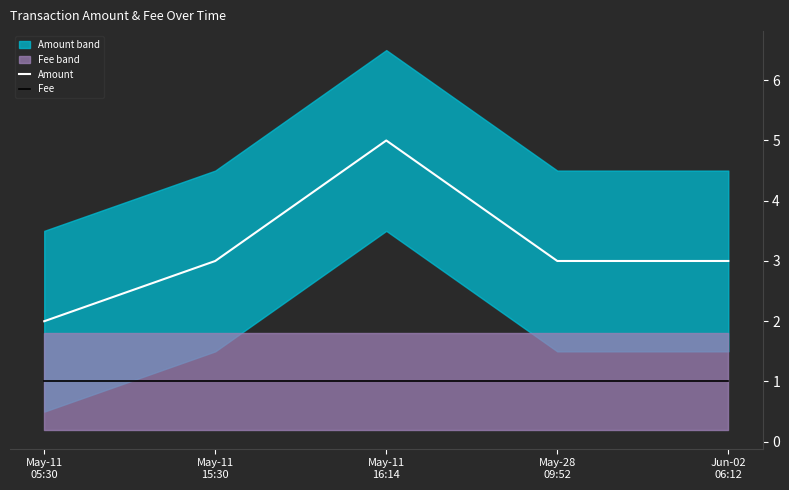

In Amount, how many points are higher than both neighbors (excluding endpoints)?

1